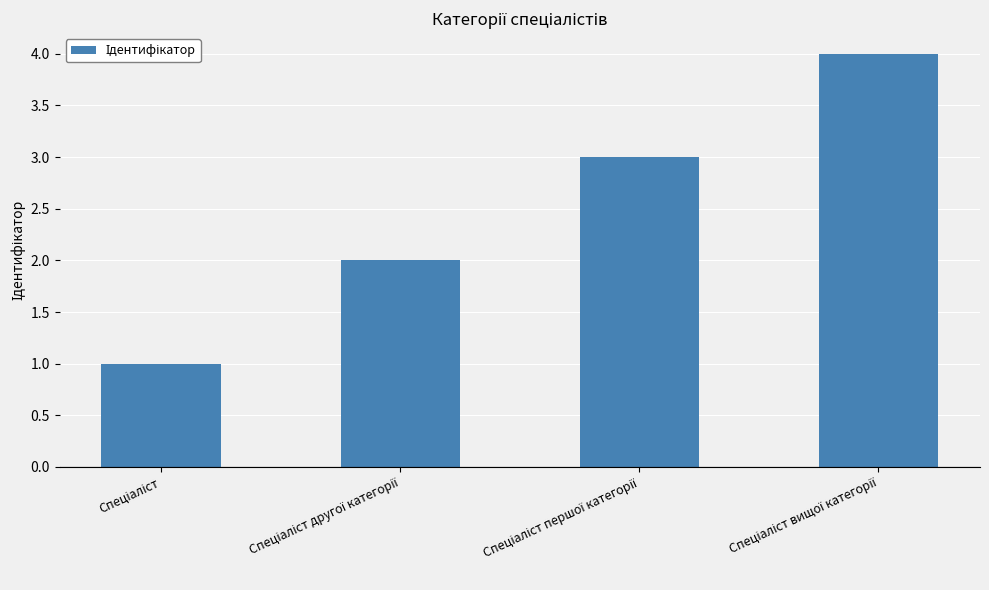

What is the sum of all values?

10